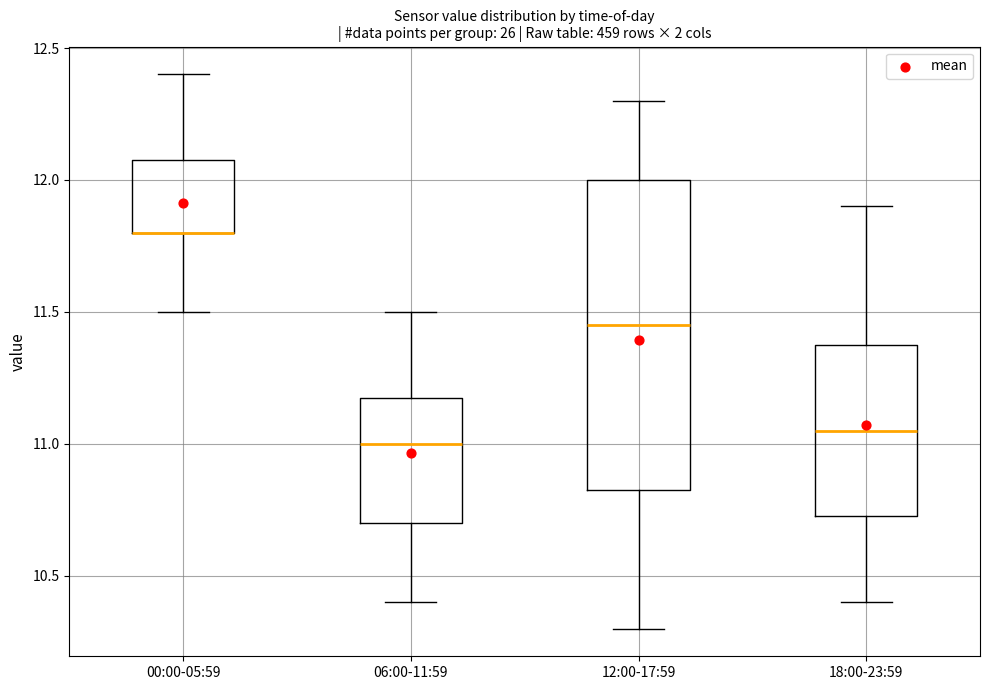

Reading left to right, transcribe this box plot: for each box, give where its median line is, the range the box spans, and where its two whiskers end, as read against the y-axis. The values are not printed on the chart, so give them approximately, as read against the axis.

00:00-05:59: median 11.80 (drawn on the box's lower edge), box 11.80 to 12.10, whiskers 11.50 to 12.40
06:00-11:59: median 11.00, box 10.70 to 11.20, whiskers 10.40 to 11.50
12:00-17:59: median 11.45, box 10.85 to 12.00, whiskers 10.30 to 12.30
18:00-23:59: median 11.05, box 10.75 to 11.40, whiskers 10.40 to 11.90